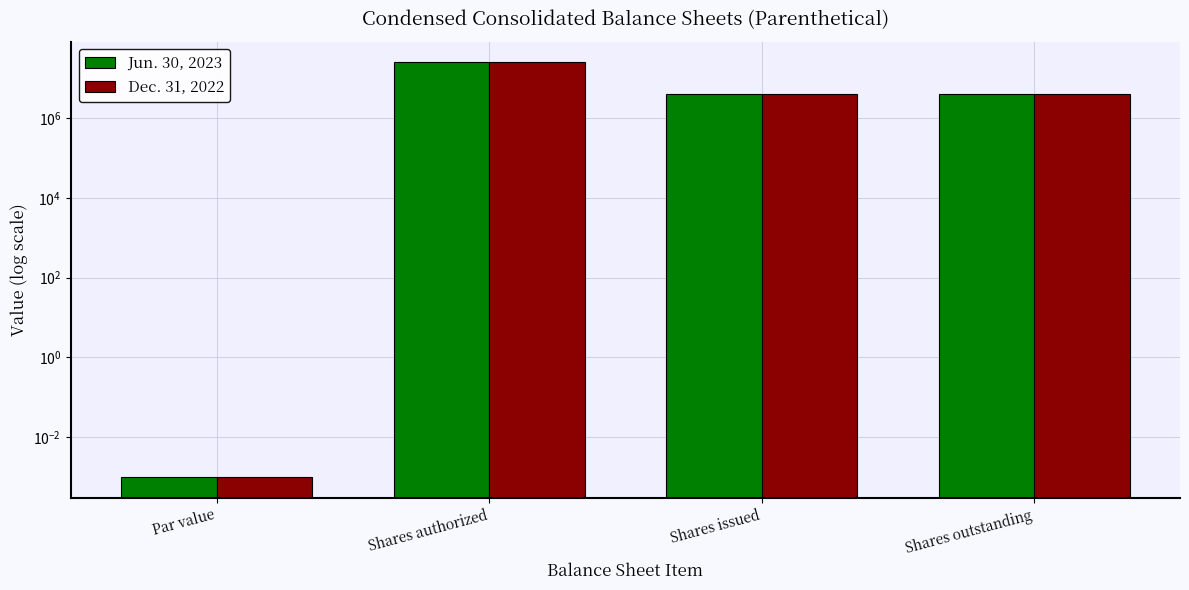

How many data points in Dec. 31, 2022 are above 4073757?

1